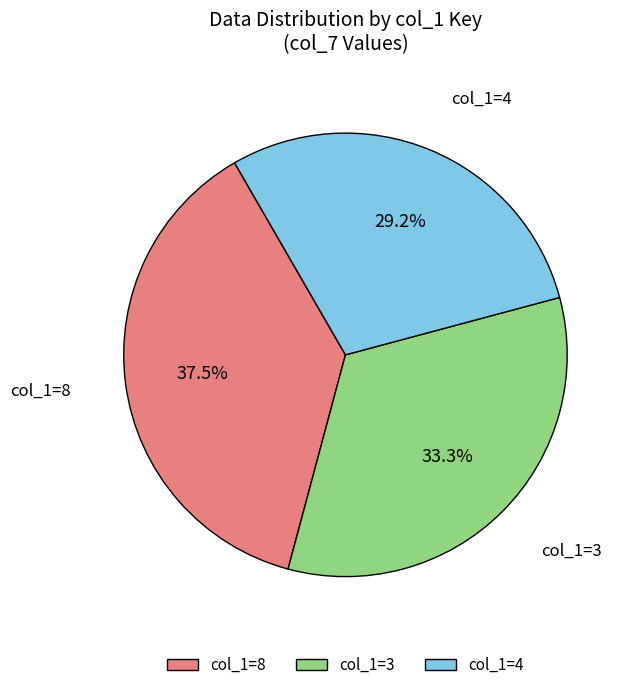

What percentage do col_1=8 and col_1=4 together represent?

66.7%